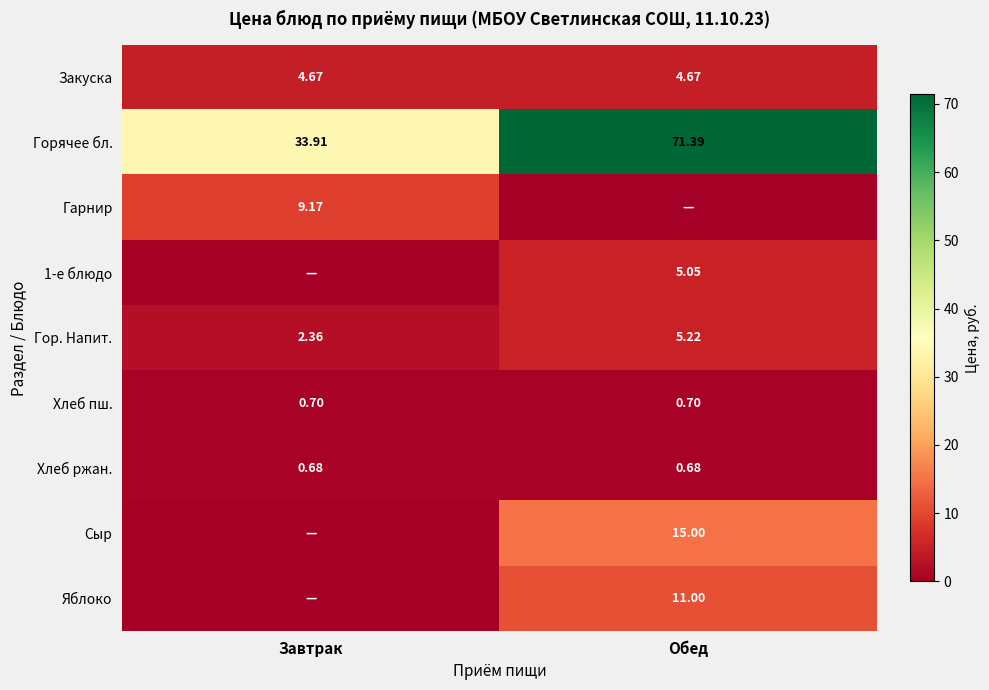

Is it true that Гарнир equals 12.5 at Завтрак?

False